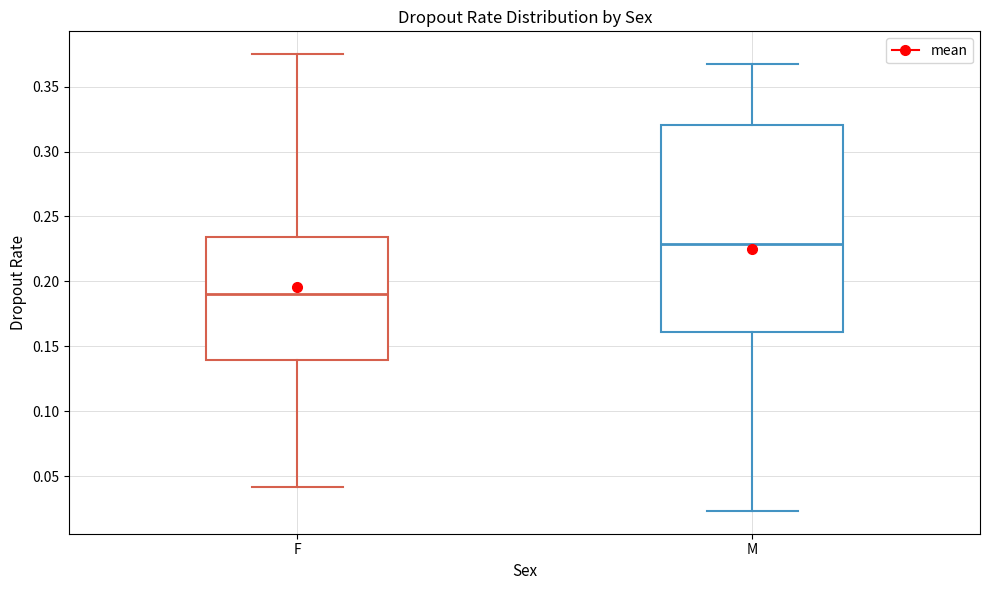

Where is the lower edge of the box for F on the y-axis? The values are not printed on the chart, so give them approximately, as read against the axis.

0.140